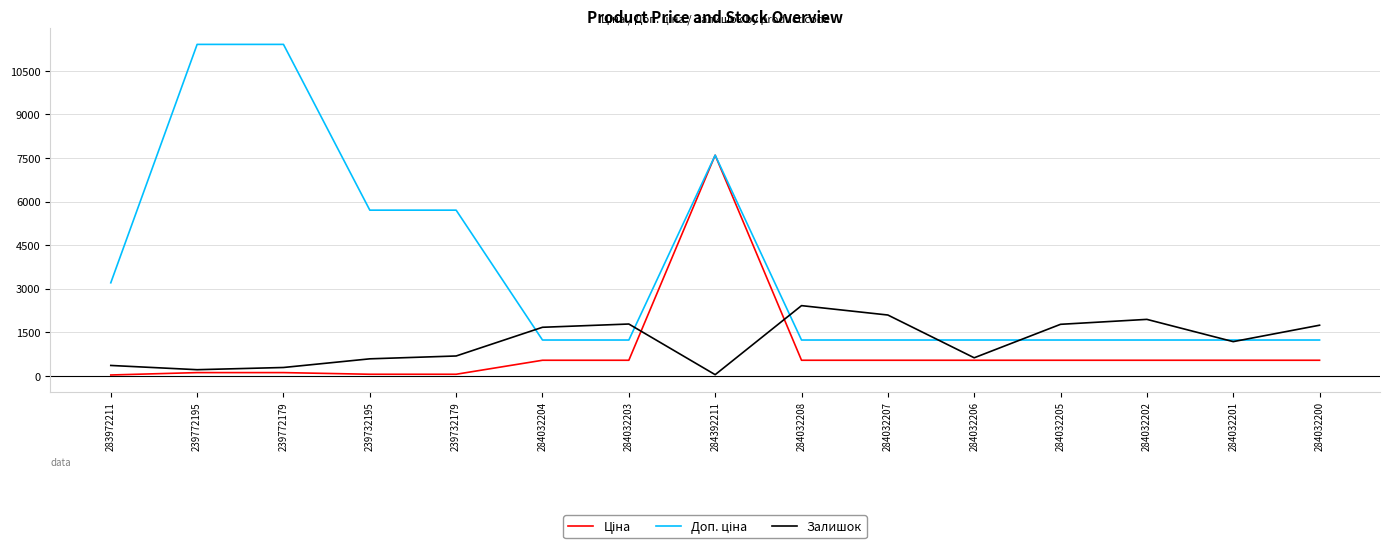

What position from the left is 284032206?

11